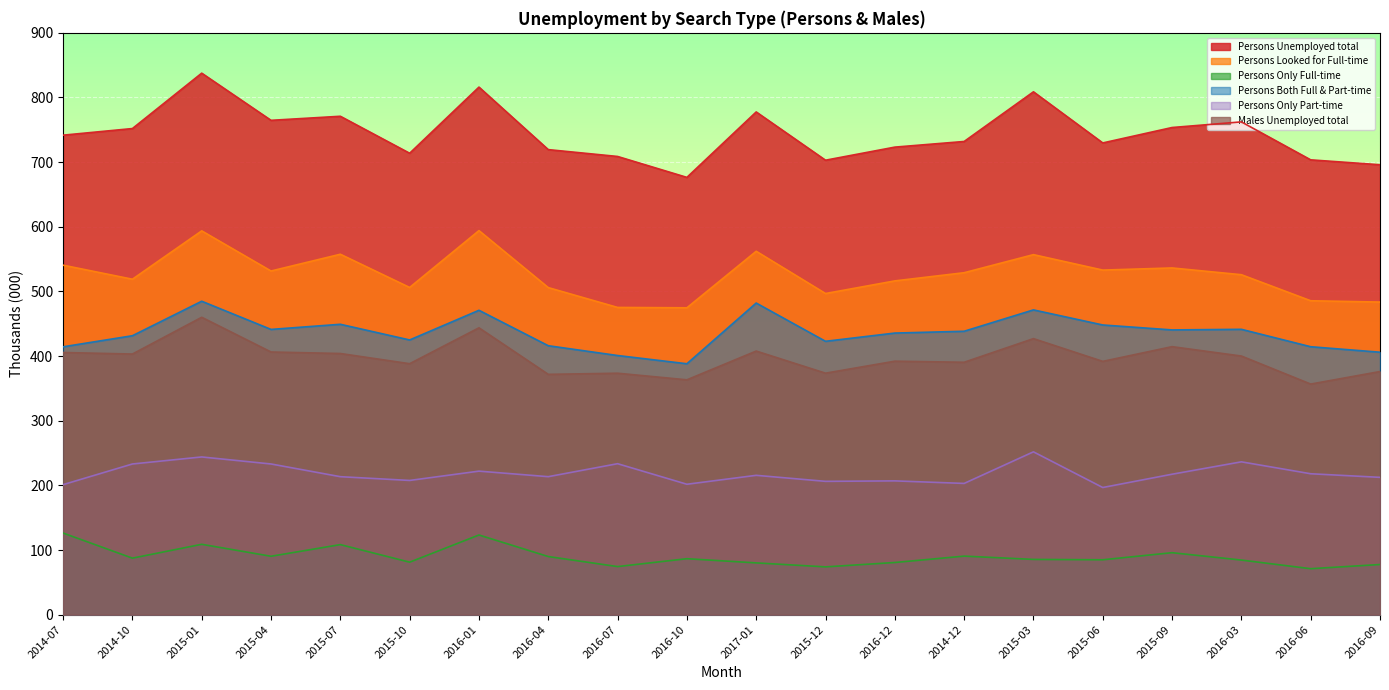

Which category has the lowest value across all series?

2016-06